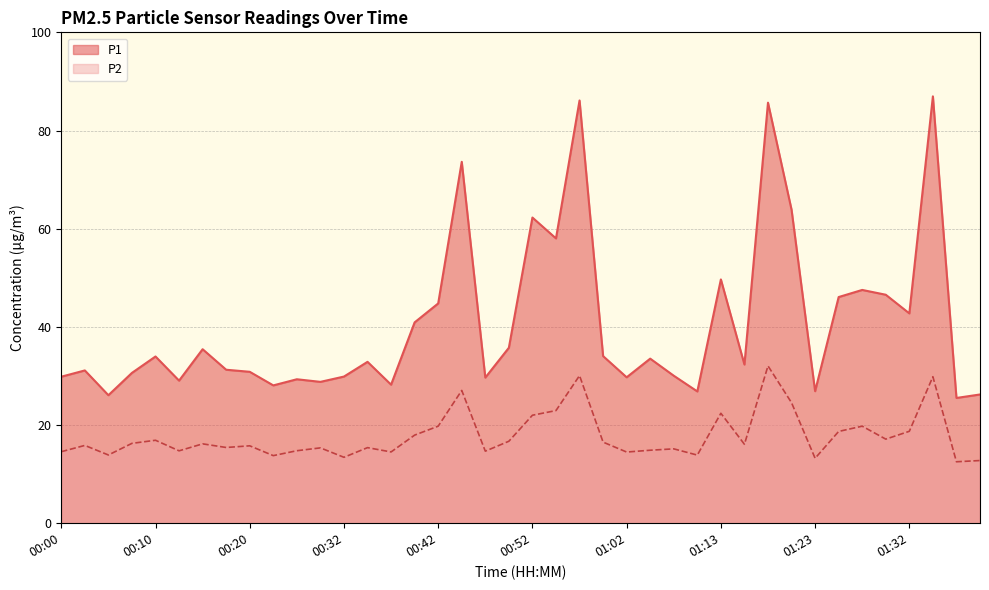

Which series changed the most between 00:02 and 01:15?

P1